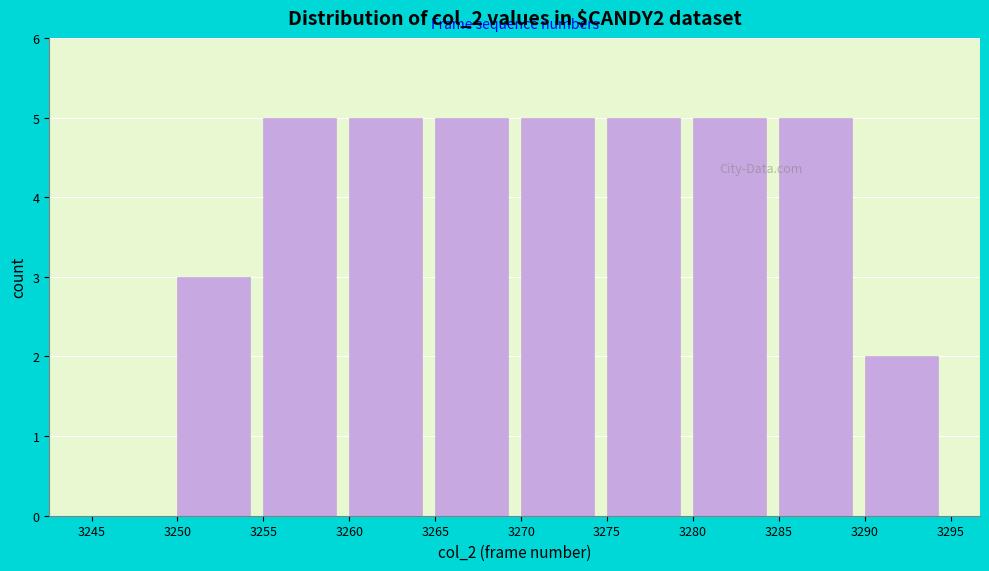

Reading left to right, list every bar in this chart as the range it spans on the x-axis followed by its height. The values are not printed on the chart, so give them approximately, as read against the axis.

3245 to 3250: 0
3250 to 3255: 3
3255 to 3260: 5
3260 to 3265: 5
3265 to 3270: 5
3270 to 3275: 5
3275 to 3280: 5
3280 to 3285: 5
3285 to 3290: 5
3290 to 3295: 2